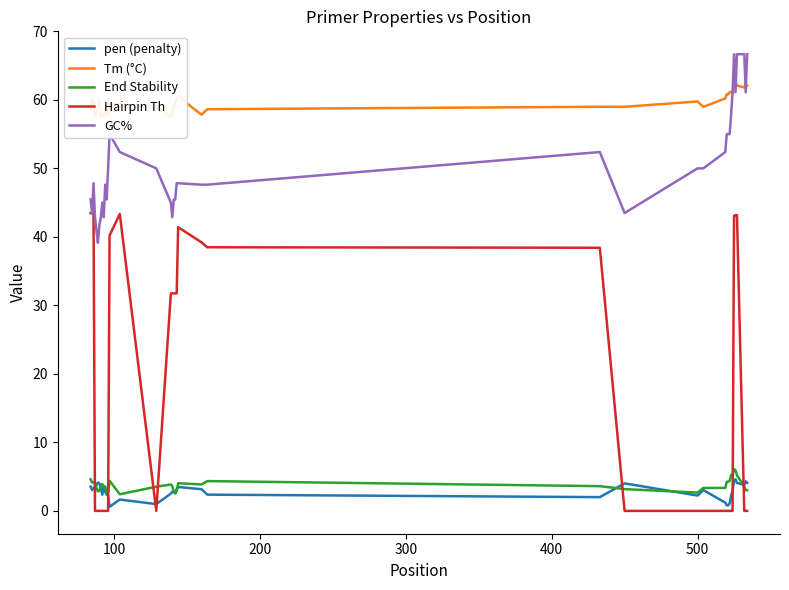

How many categories are shown in the chart?

40